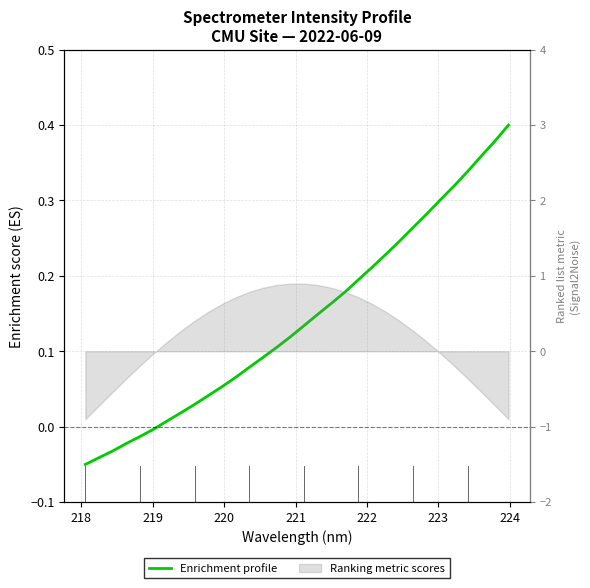

How many data points does each series have?

32